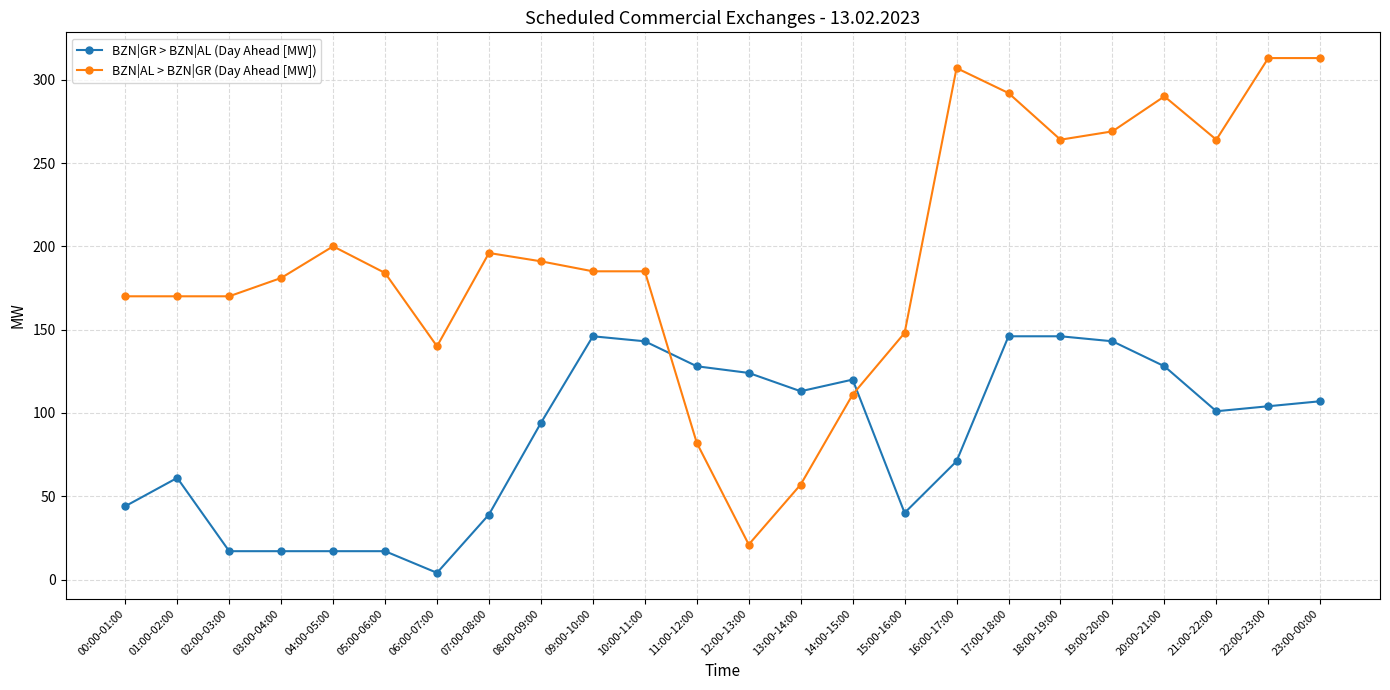

True or false: BZN|GR > BZN|AL (Day Ahead [MW]) and BZN|AL > BZN|GR (Day Ahead [MW]) cross at least once.

True